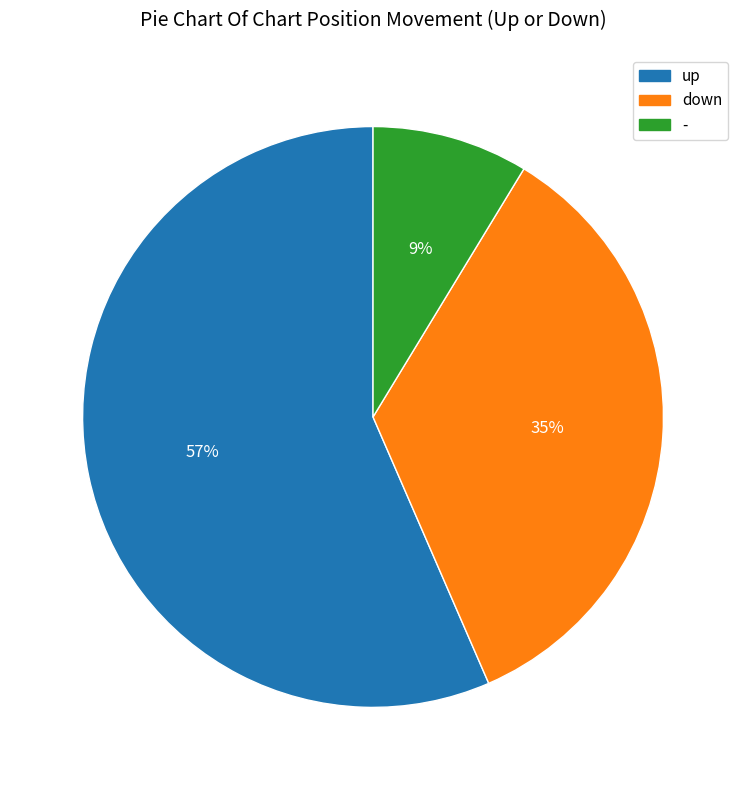

Combined, do - and down account for over 50%?

No